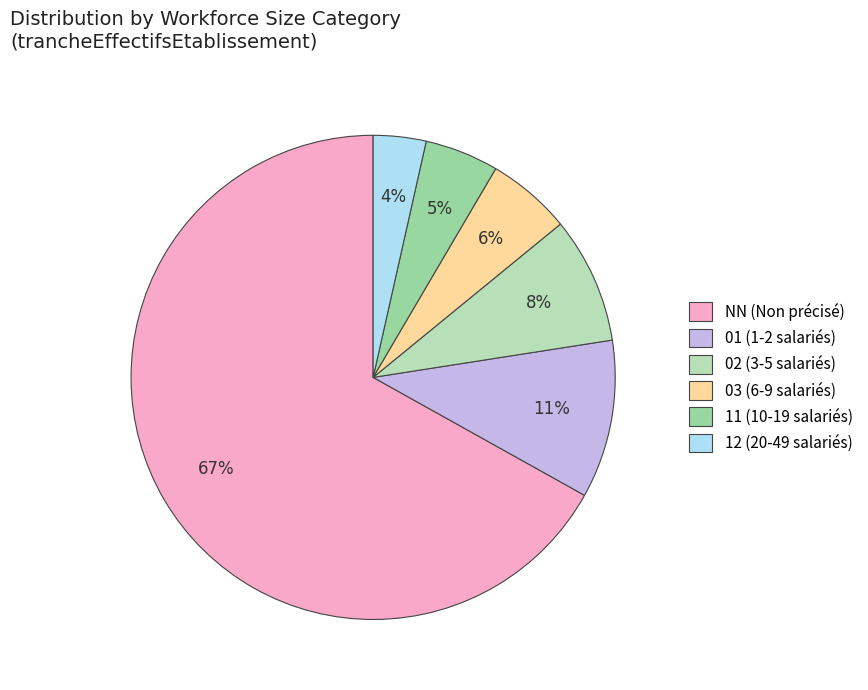

To the nearest percent, what percentage of the pie is 01 (1-2 salariés)?

11%